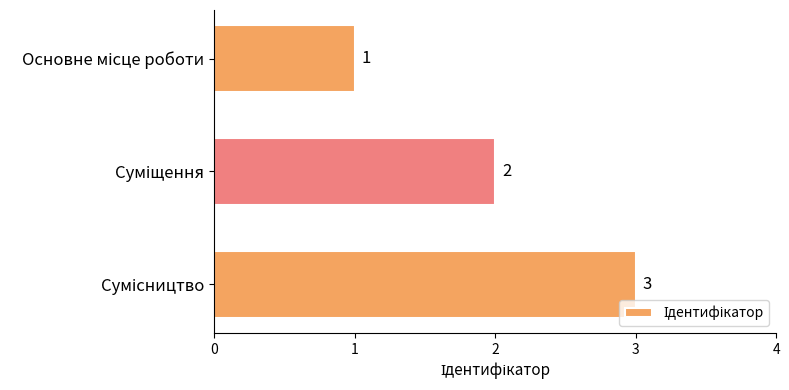

What is the value of the 3rd bar from the top?

3